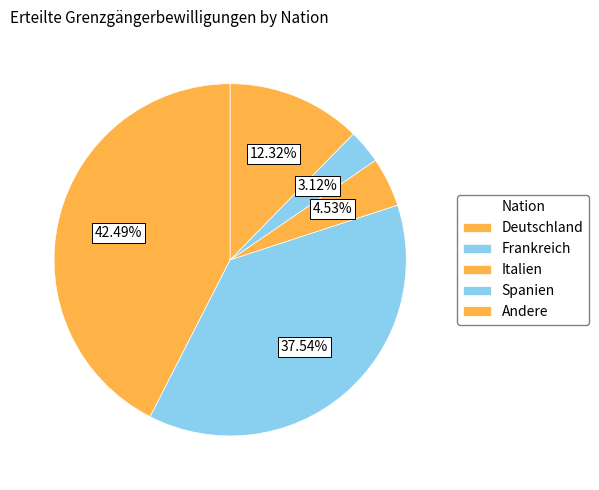

Which category has the biggest portion of the pie?

Deutschland